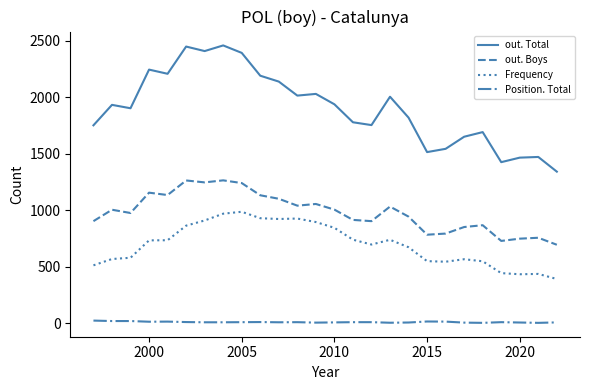

Which series has the largest range (max minus min)?

out. Total